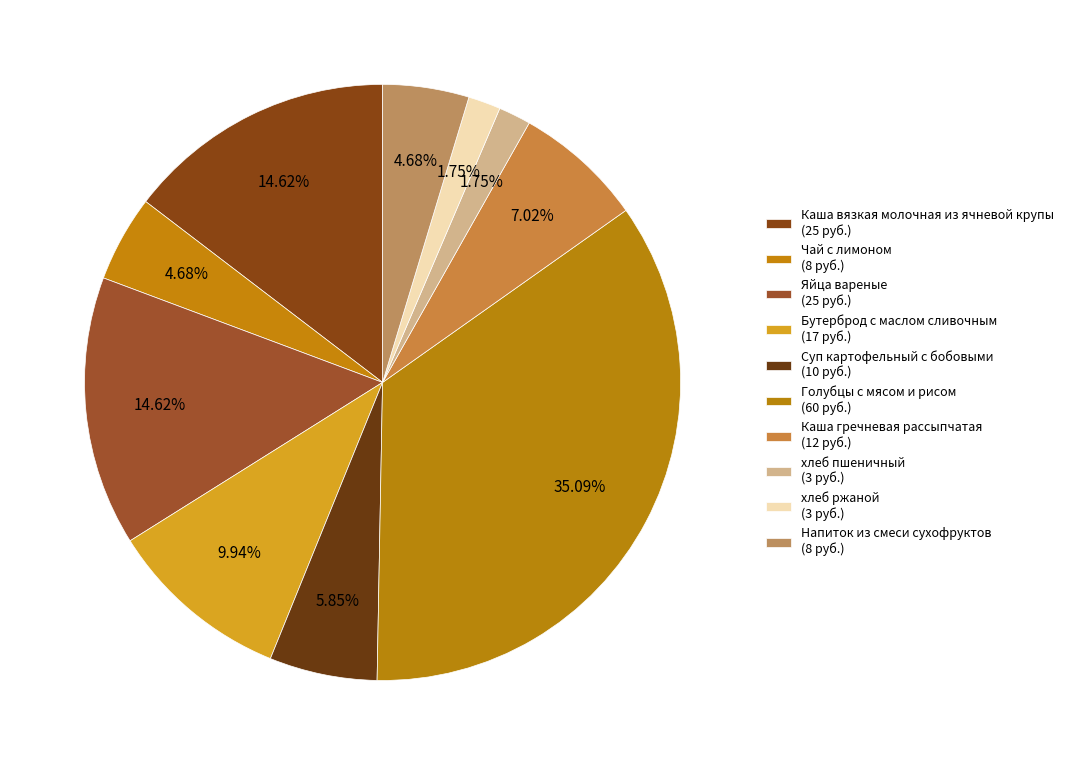

Count the number of slices in the pie.

10